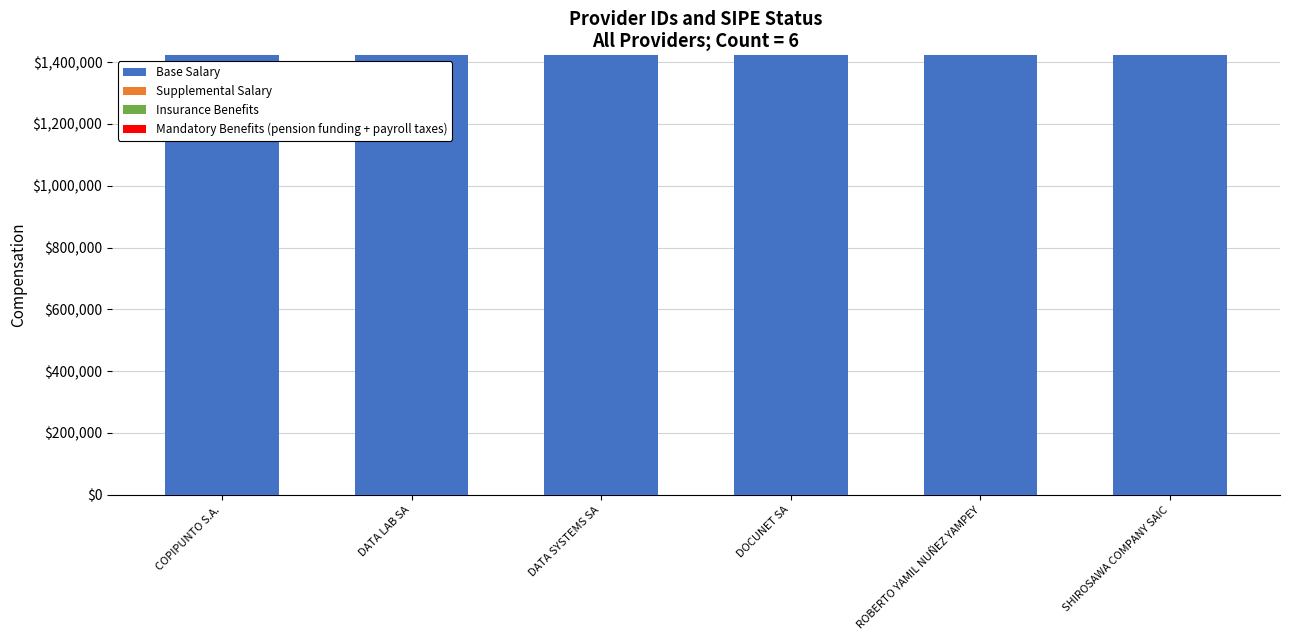

How many data points does each series have?

6